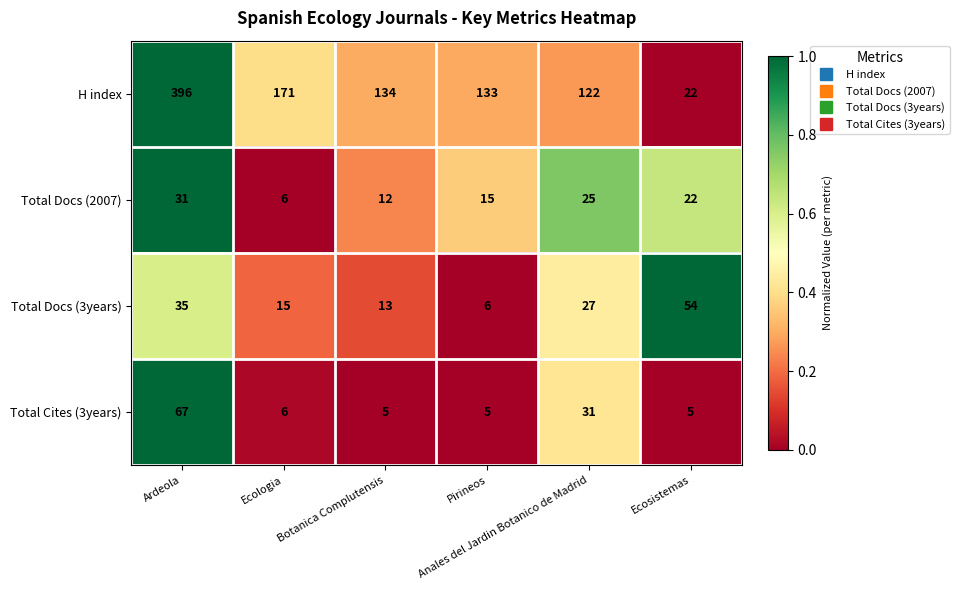

Which series has the largest total across all categories?

H index